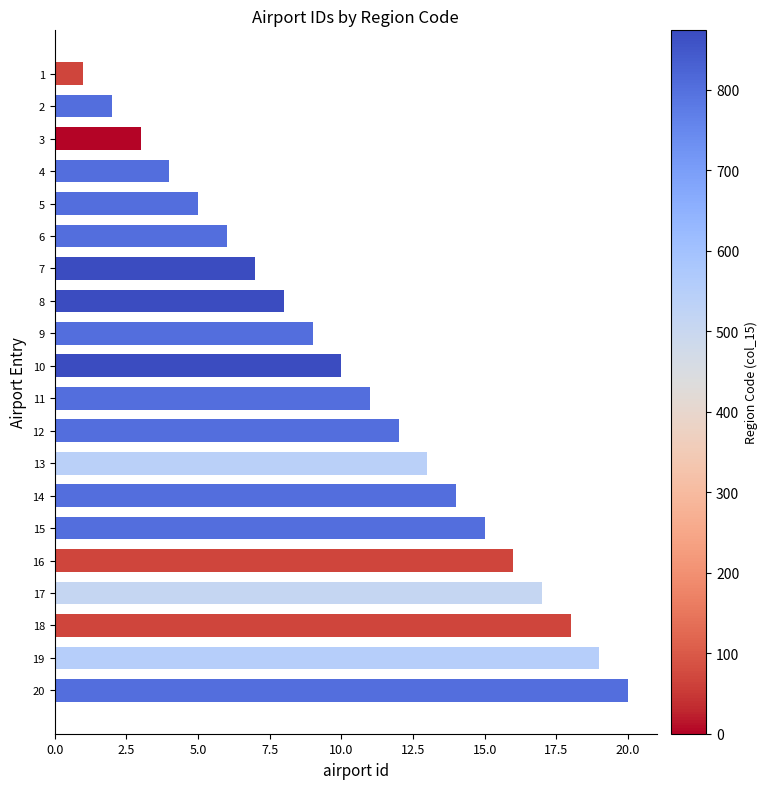

Count the number of data series in this chart.

1